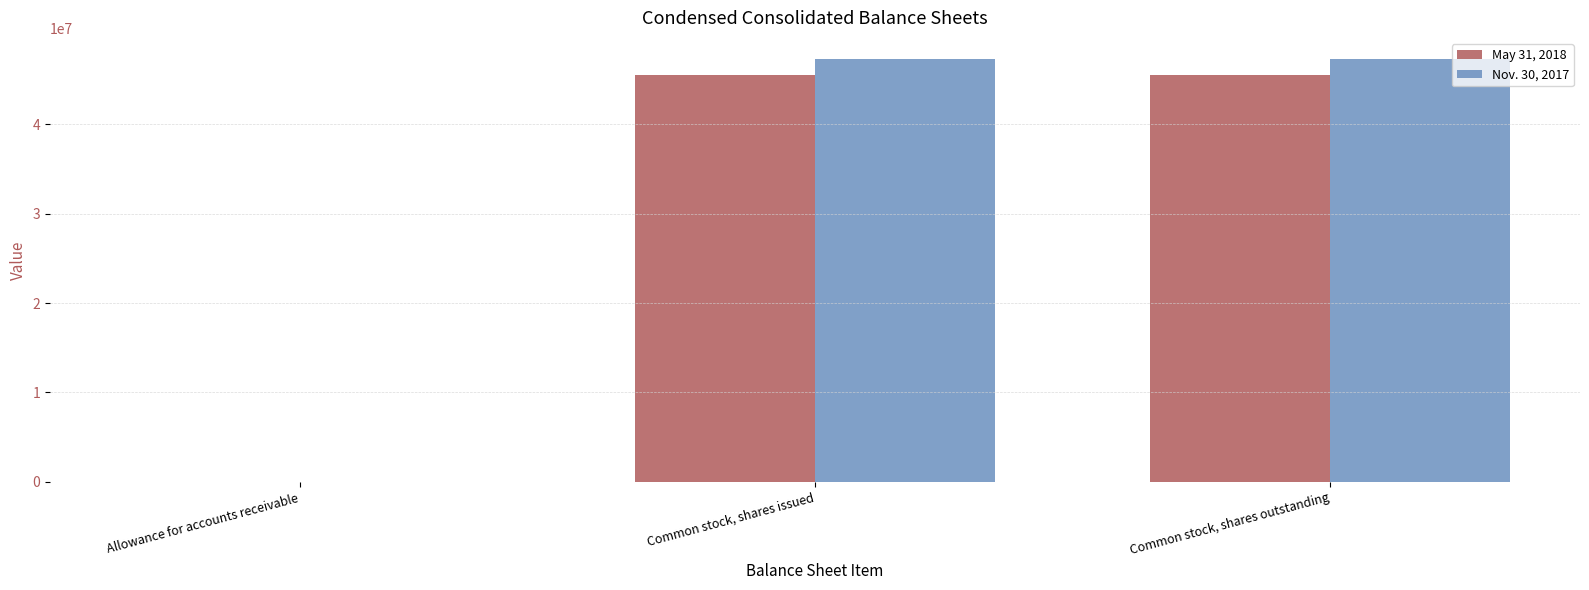

Reading left to right, transcribe all the data shown in this chart.

May 31, 2018: Allowance for accounts receivable=720	Common stock, shares issued=45503468	Common stock, shares outstanding=45503468
Nov. 30, 2017: Allowance for accounts receivable=676	Common stock, shares issued=47281035	Common stock, shares outstanding=47281035